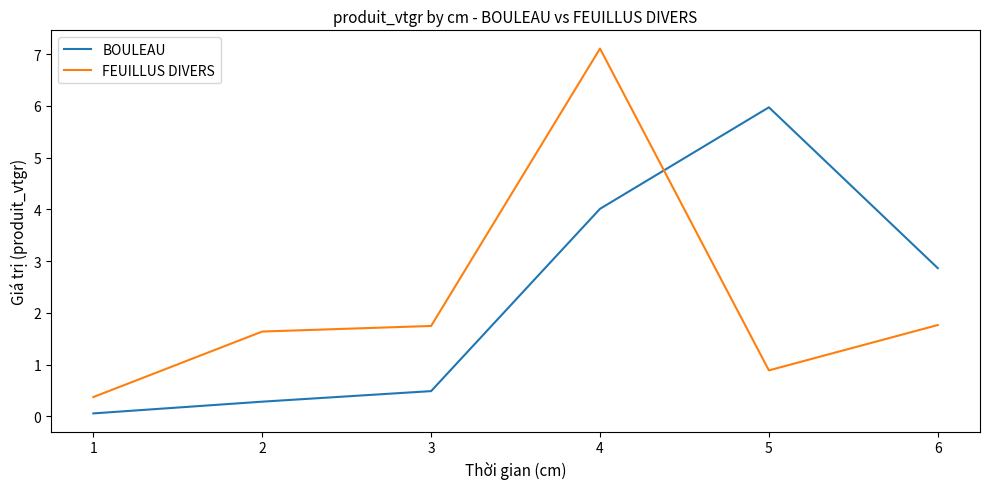

What is the difference between the maximum and second lowest values in the FEUILLUS DIVERS series?

6.2